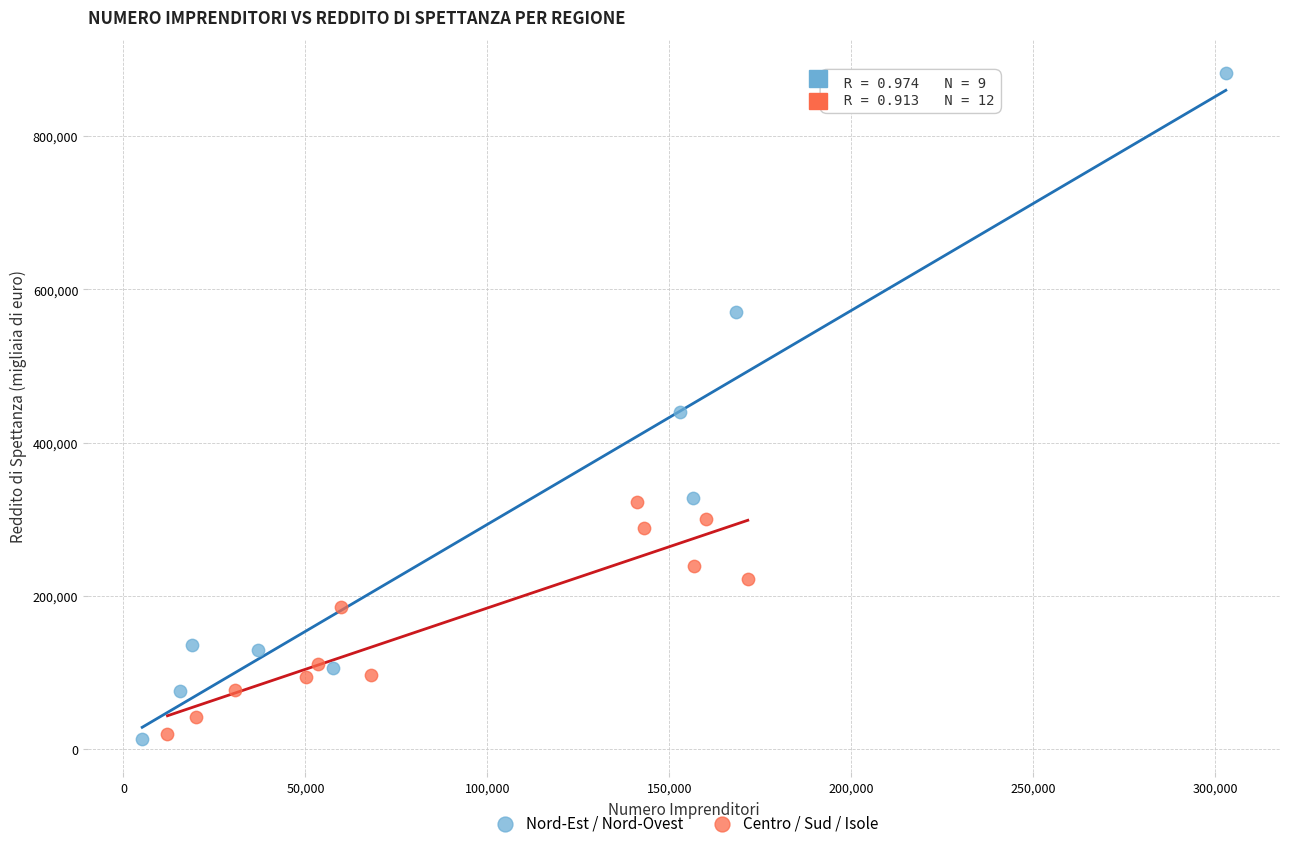

Which series has the largest Y range (max minus min)?

Nord-Est / Nord-Ovest